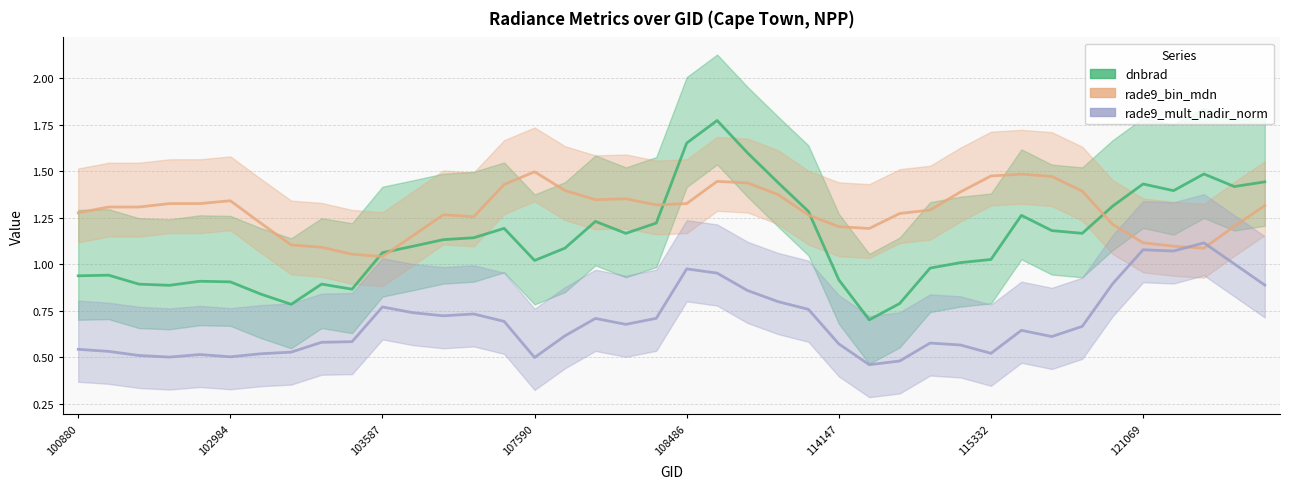

What is the difference between the rade9_bin_mdn values at 16 and 107590?

0.1